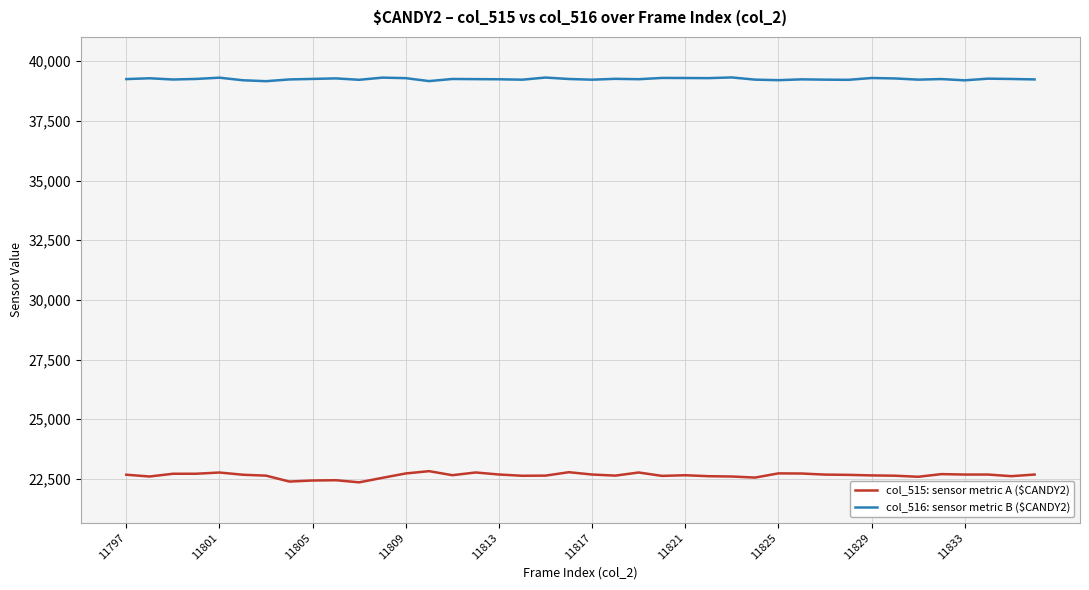

Which series has the largest total across all categories?

col_516: sensor metric B ($CANDY2)